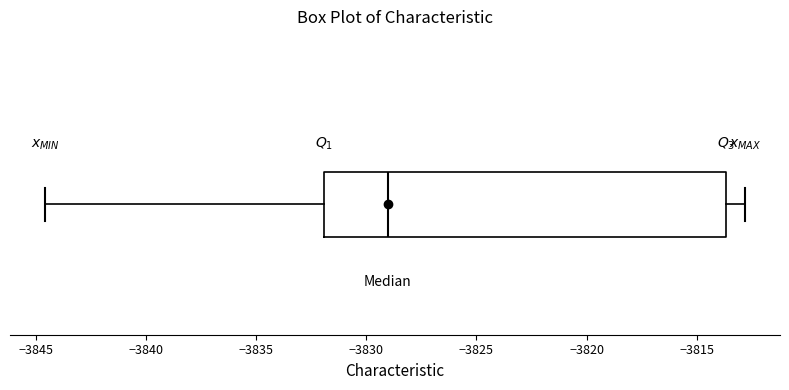

Transcribe this box plot: give where the median line is, the range the box spans, and where the two whiskers end, as read against the x-axis. The values are not printed on the chart, so give them approximately, as read against the axis.

median -3829.0, box -3832.0 to -3813.5, whiskers -3844.5 to -3813.0